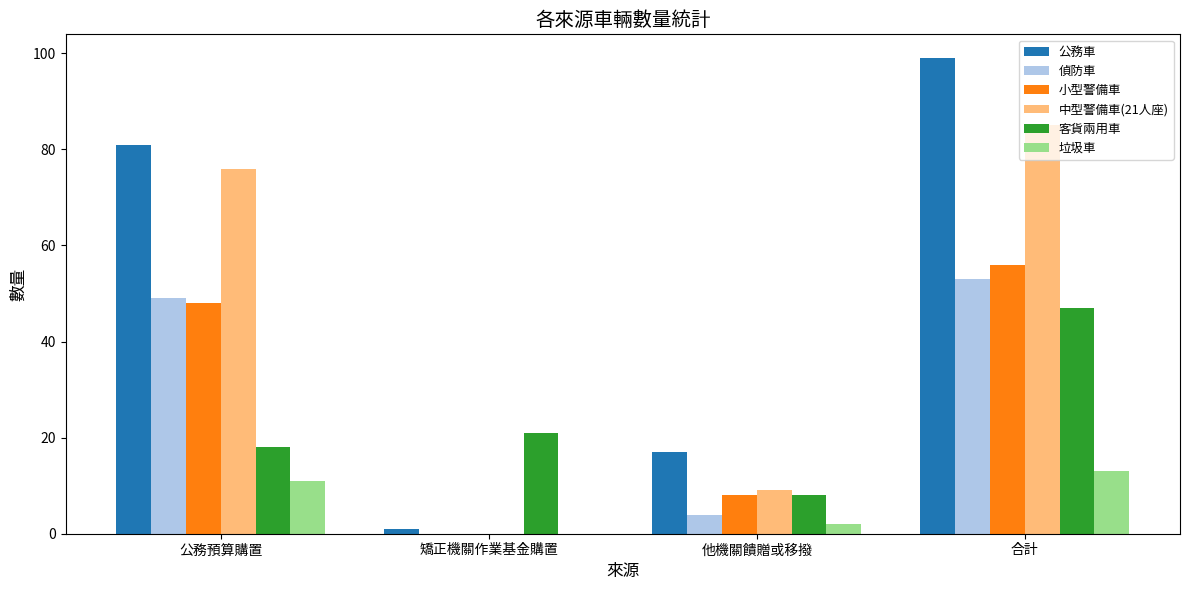

Reading right to left, transcribe all the data shown in this chart.

公務車: 99	17	1	81
偵防車: 53	4	0	49
小型警備車: 56	8	0	48
中型警備車(21人座): 85	9	0	76
客貨兩用車: 47	8	21	18
垃圾車: 13	2	0	11